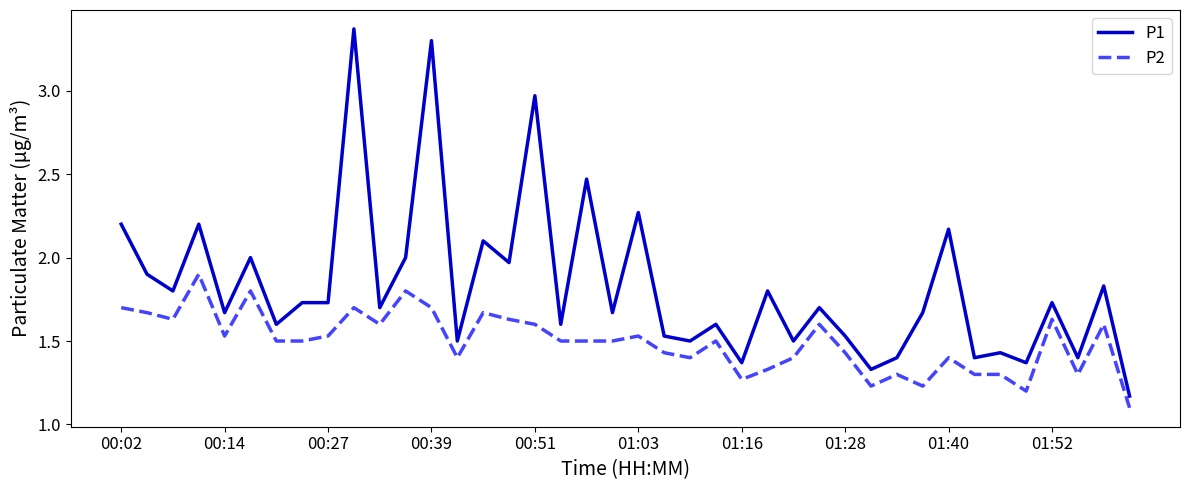

Rank the series by their average value, from highest to lowest.

P1, P2